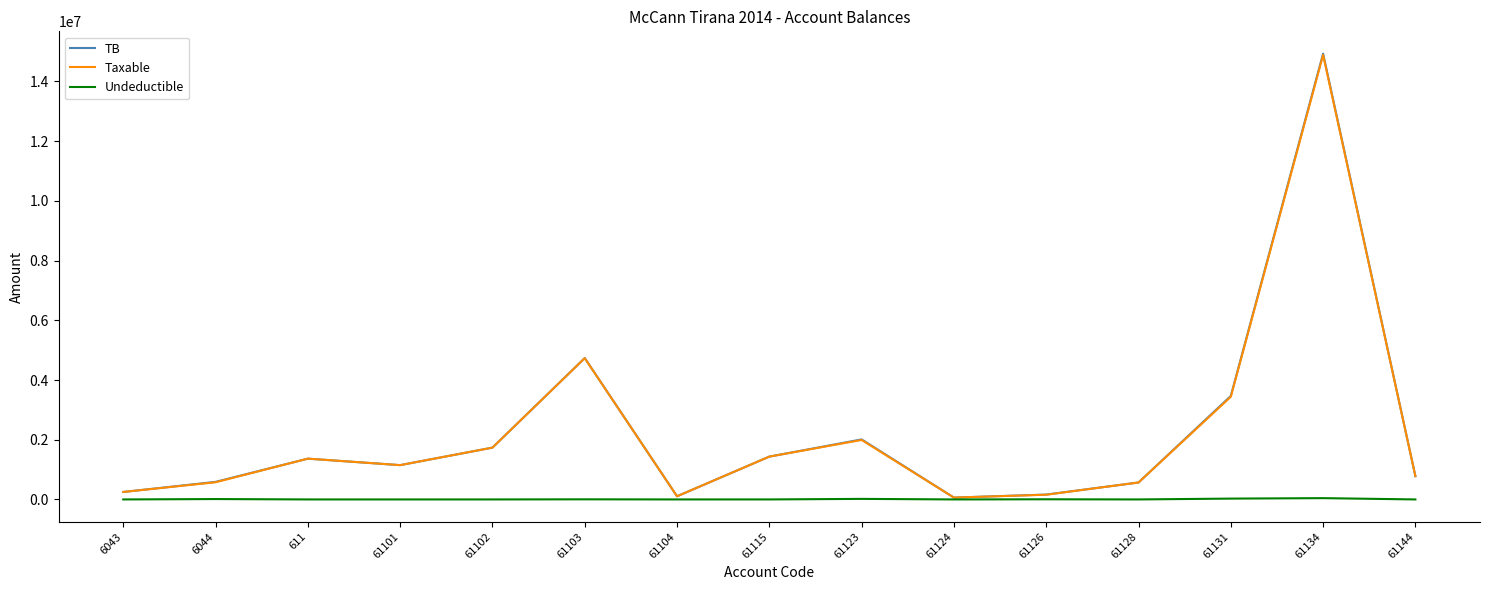

The value of Taxable at 61131 is 5507765.3. True or false?

False